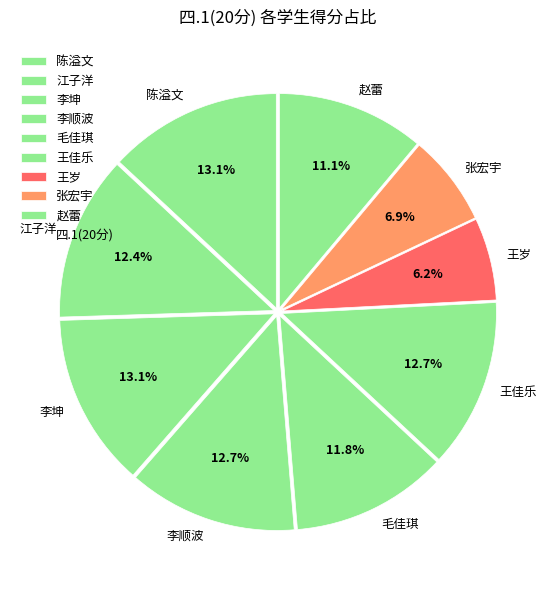

What portion of the pie excludes 王岁?

93.8%